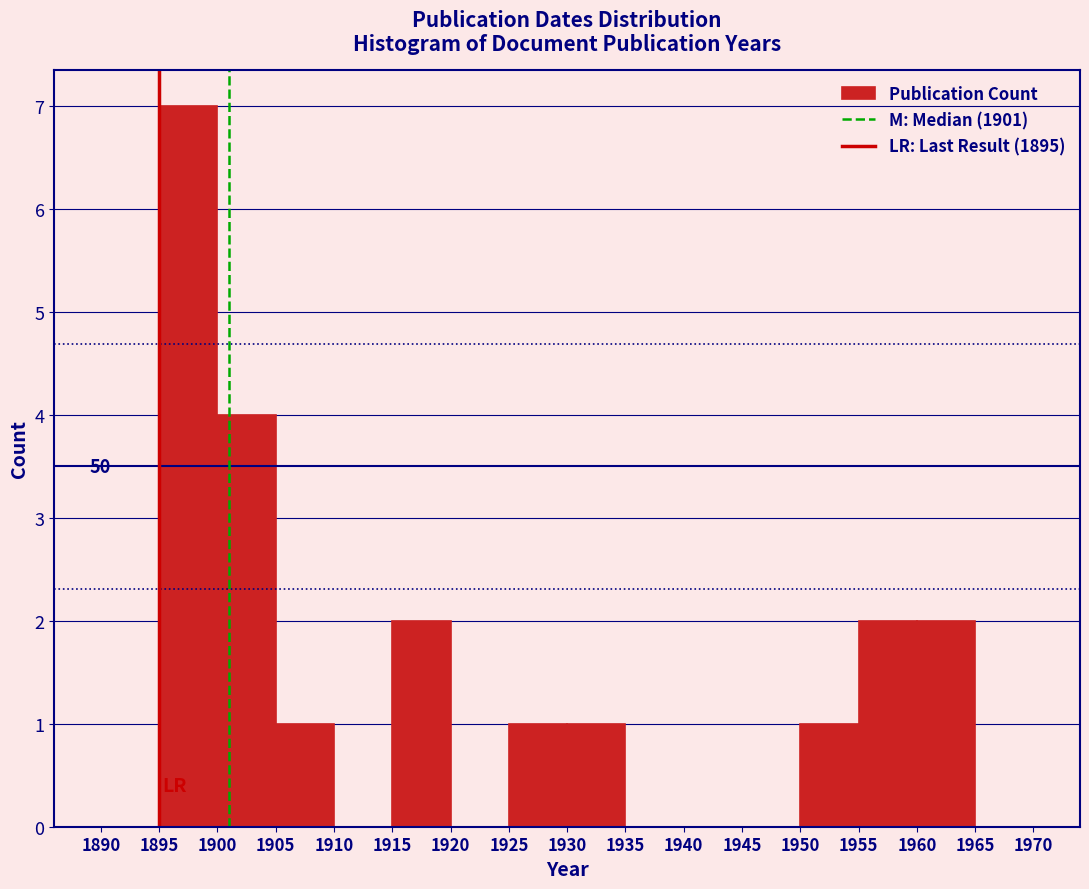

Over which range of the x-axis is the bar tallest?

1895 to 1900